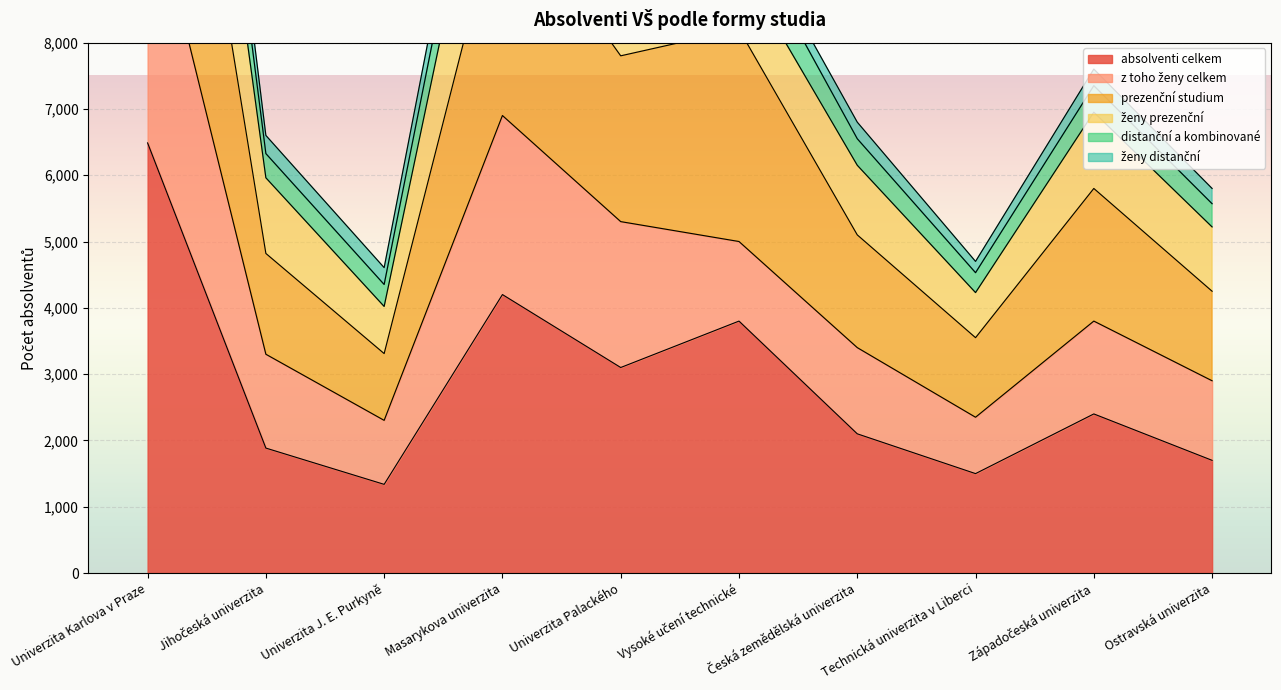

What is the label of the 10th point from the right?

Univerzita Karlova v Praze